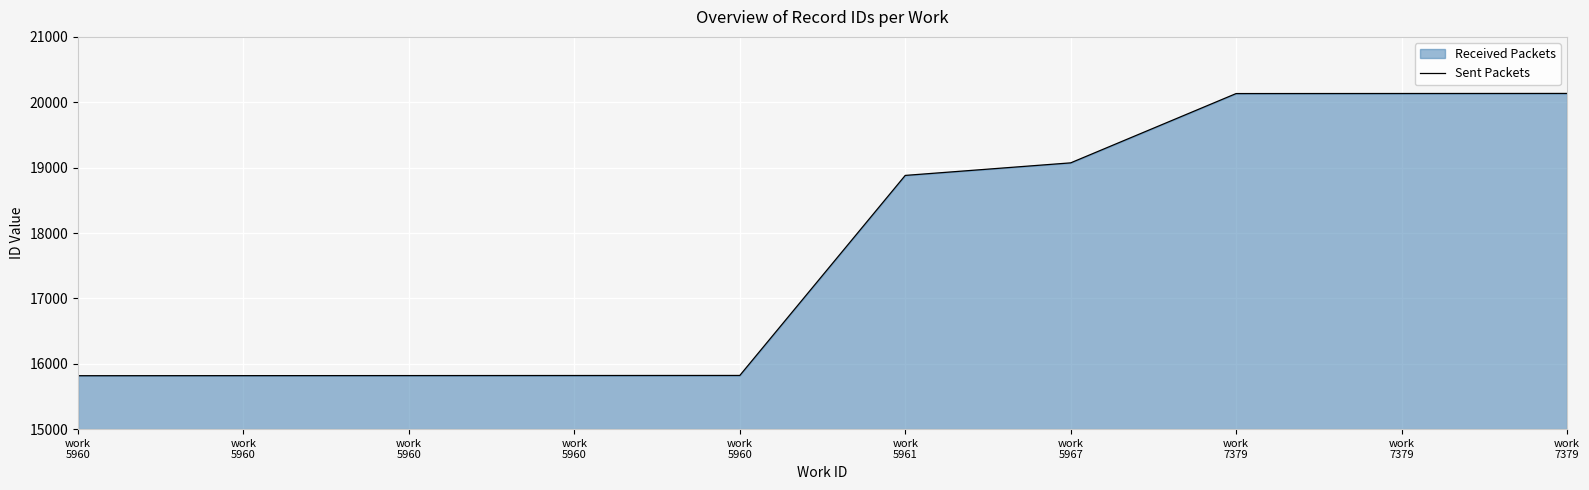

What is the sum of all values?

177451